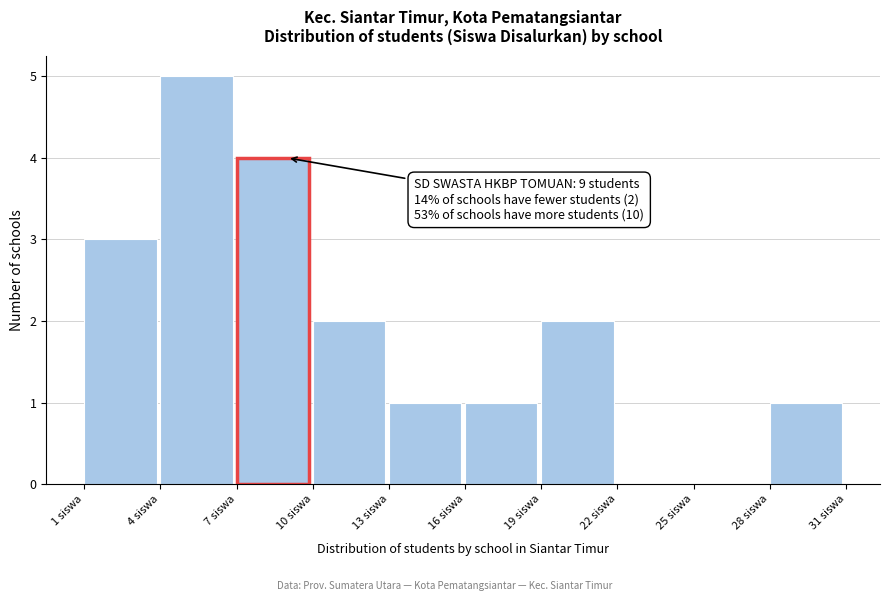

Which range on the x-axis has the tallest bar?

4 to 7